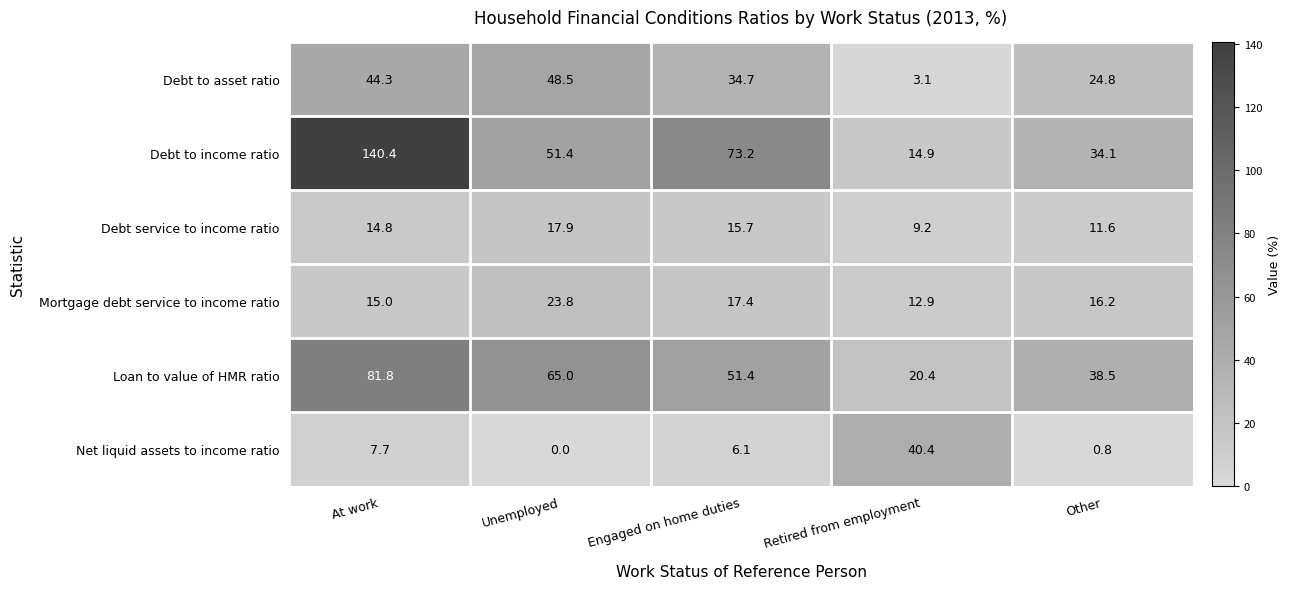

At how many categories does at least one series exceed 39?

4